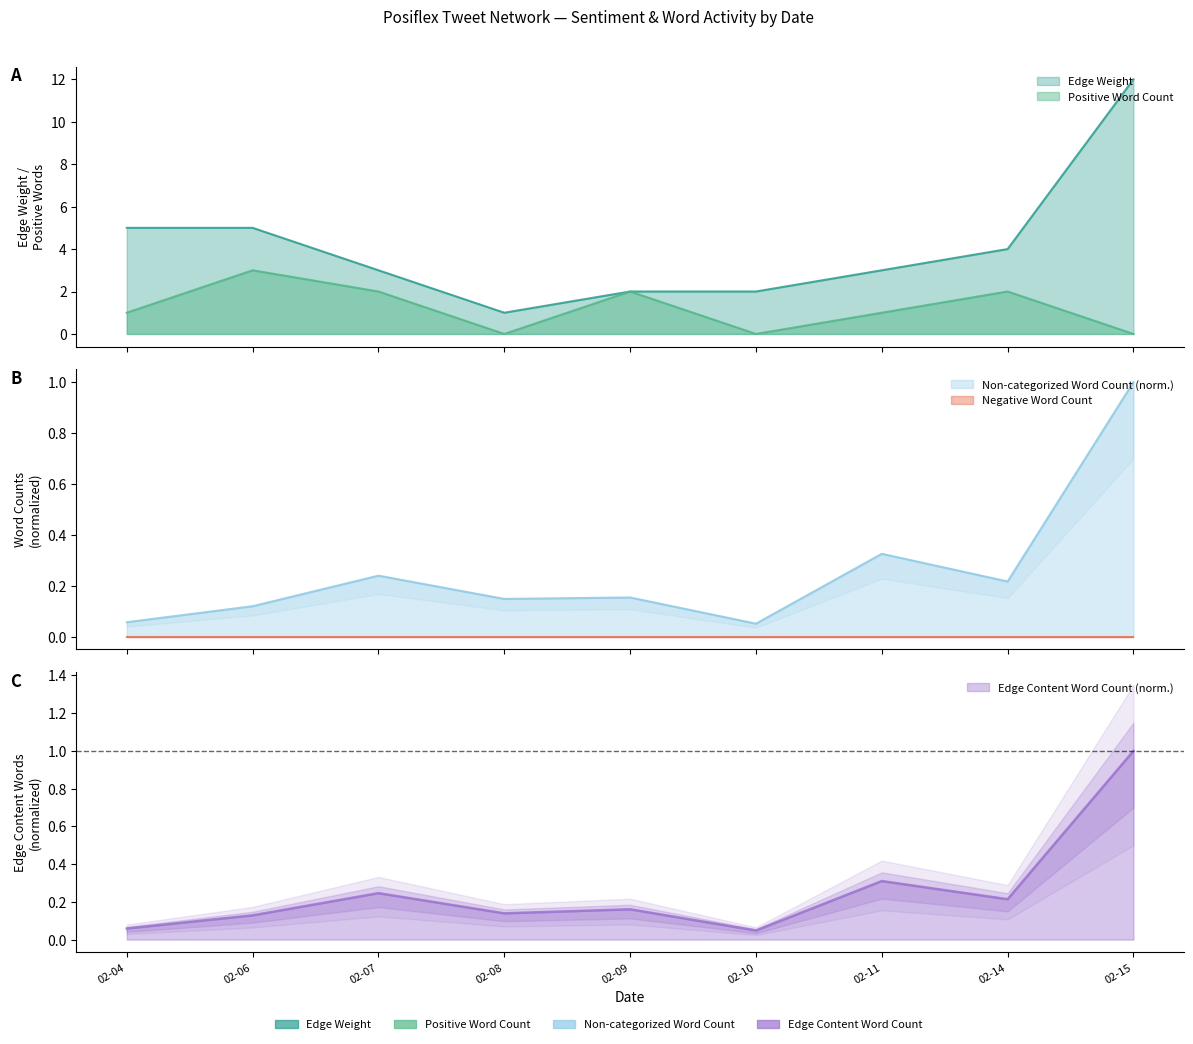

Where is Non-categorized Word Count nearest to the value 0?

02-10